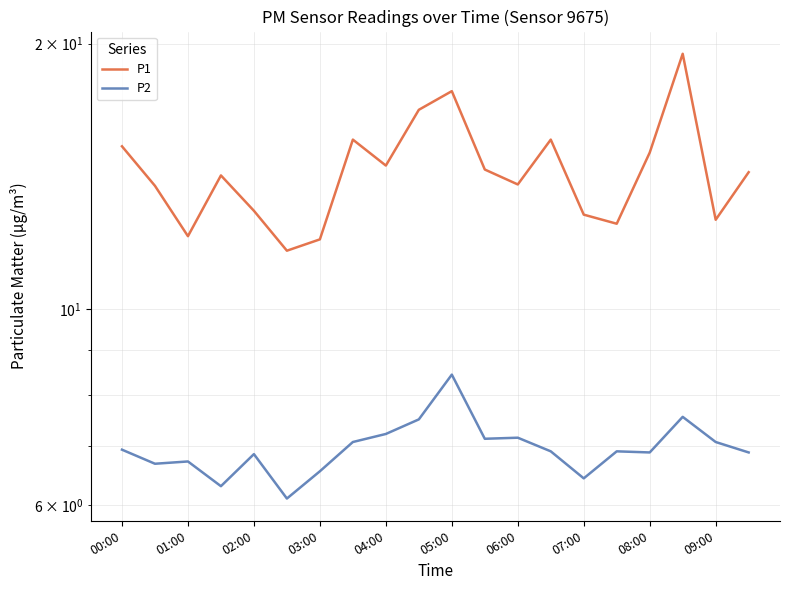

Where is the first local maximum for P2?

01:00